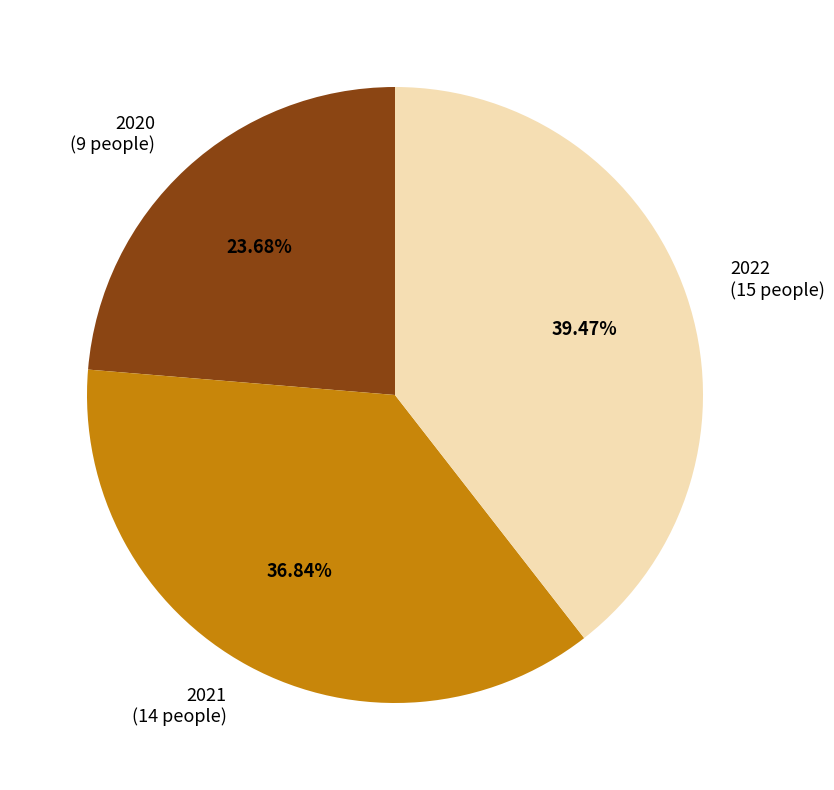

What is the ratio of the value at 2022 to the value at 2020?

1.7